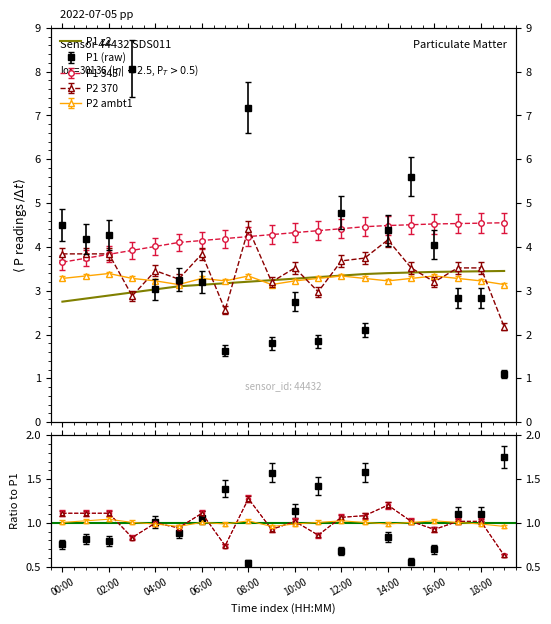

At how many categories does at least one series exceed 3?

20